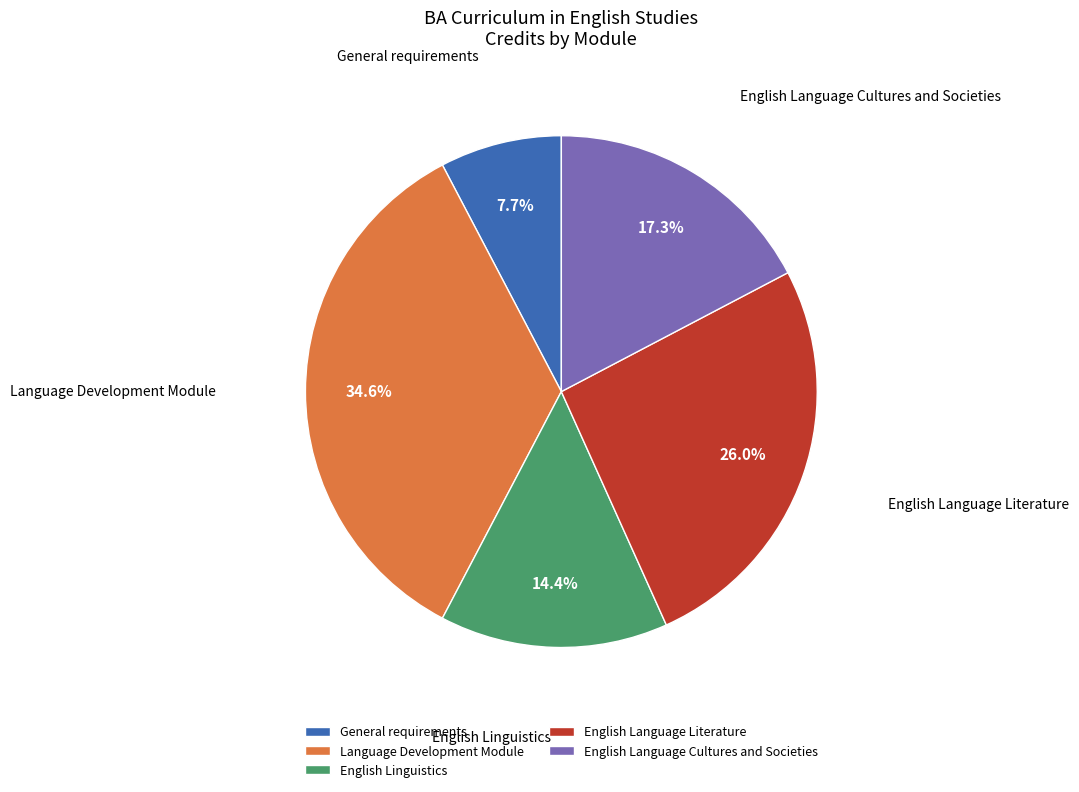

How much of the chart is everything except English Language Cultures and Societies?

82.7%